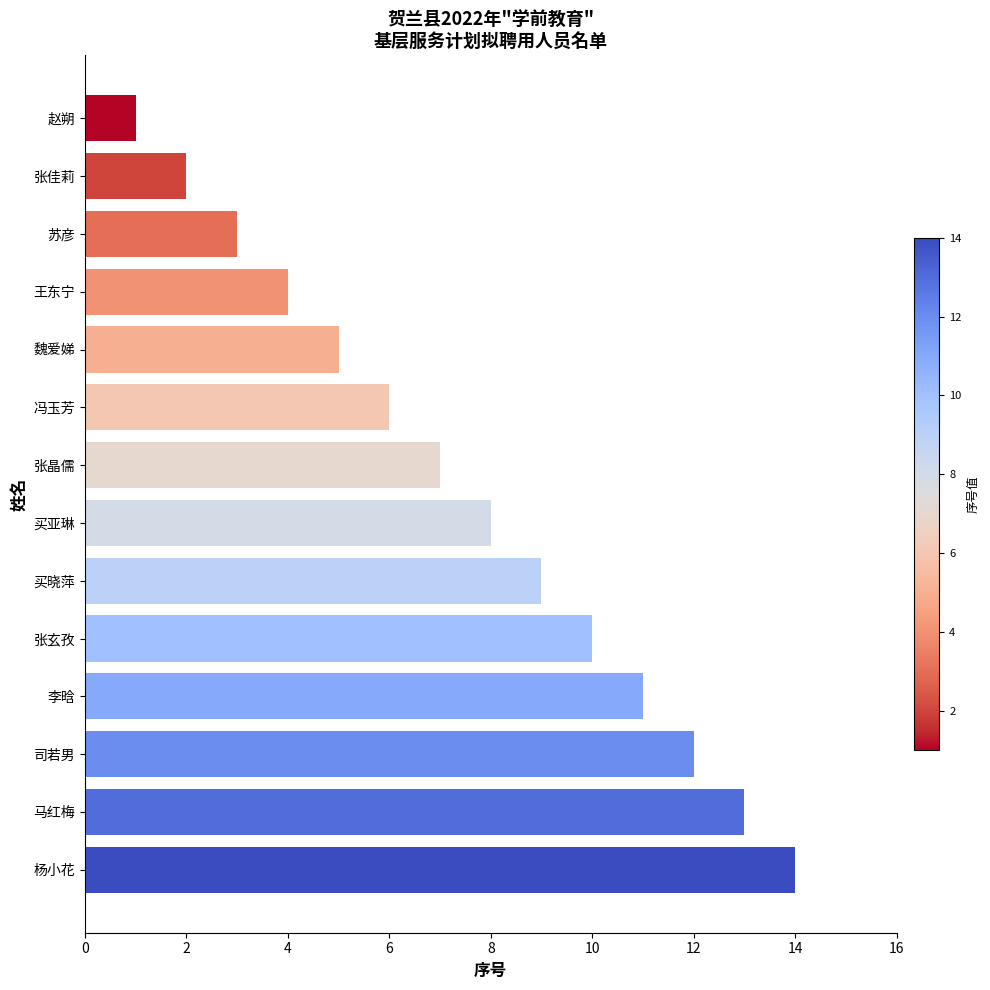

List the labels in order of value, smallest first.

赵朔, 张佳莉, 苏彦, 王东宁, 魏爱娣, 冯玉芳, 张晶儒, 买亚琳, 买晓萍, 张玄孜, 李晗, 司若男, 马红梅, 杨小花